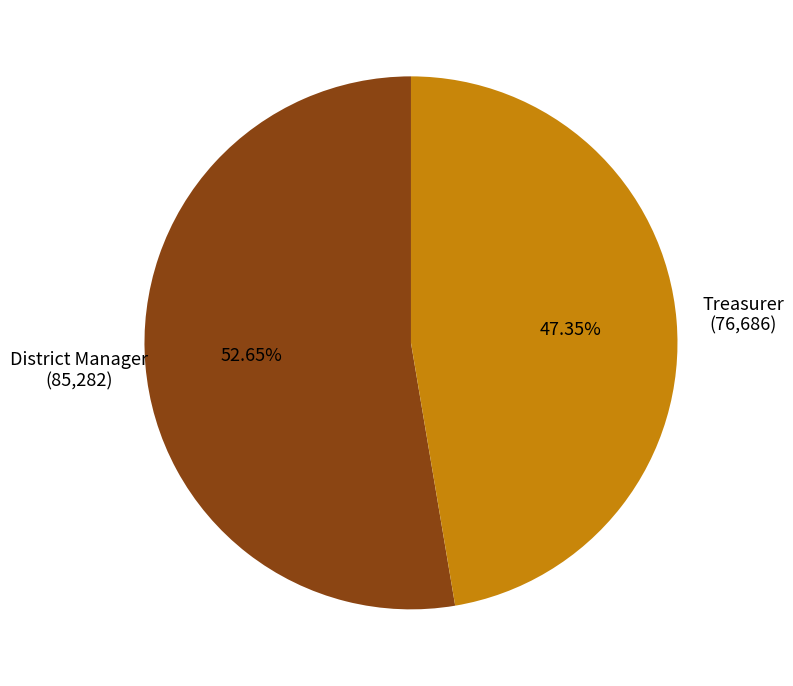

To the nearest percent, what is the average slice percentage?

50%